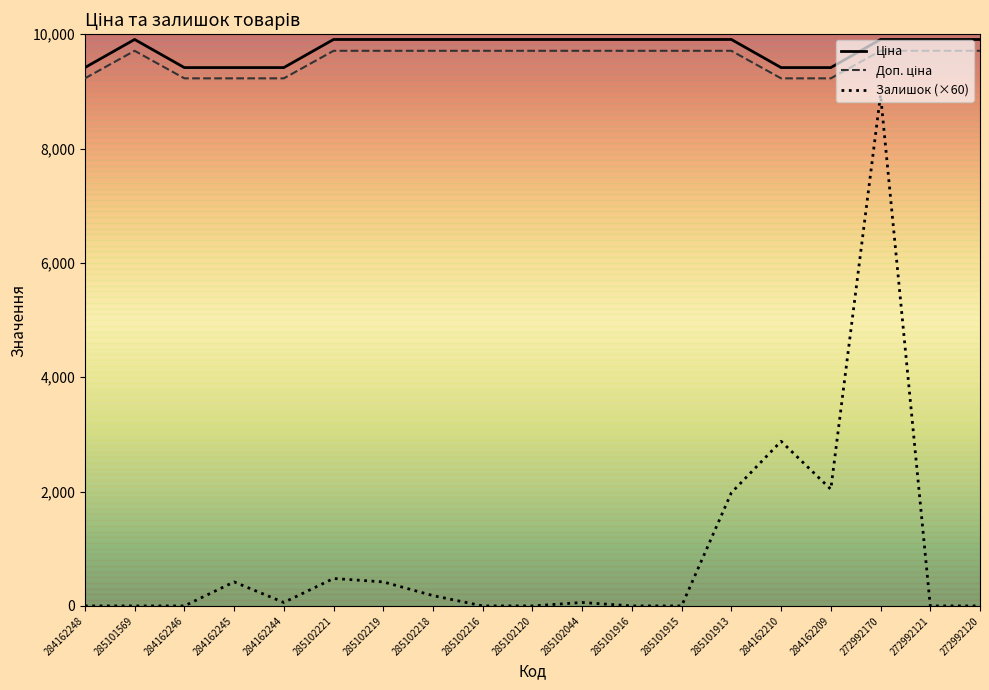

Which series has the widest spread of values?

Залишок (×60)